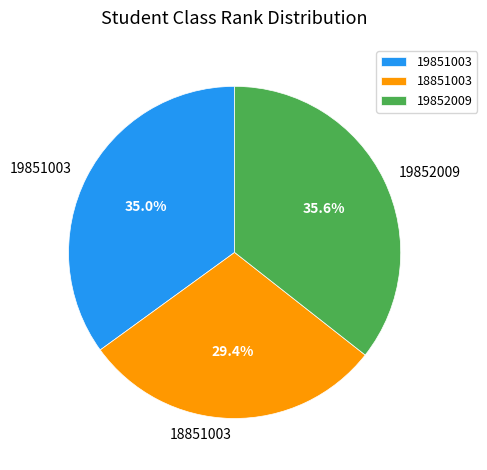

The 19851003 slice represents 25% of the pie. True or false?

False